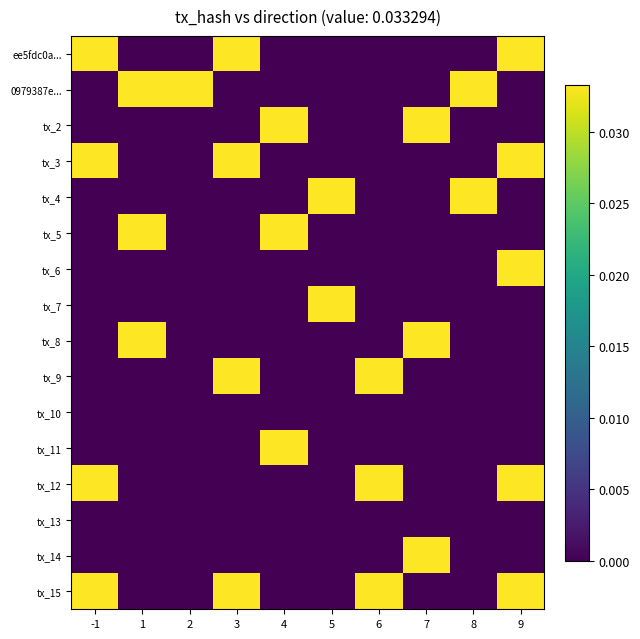

At which category does the chart reach its peak across all series?

-1